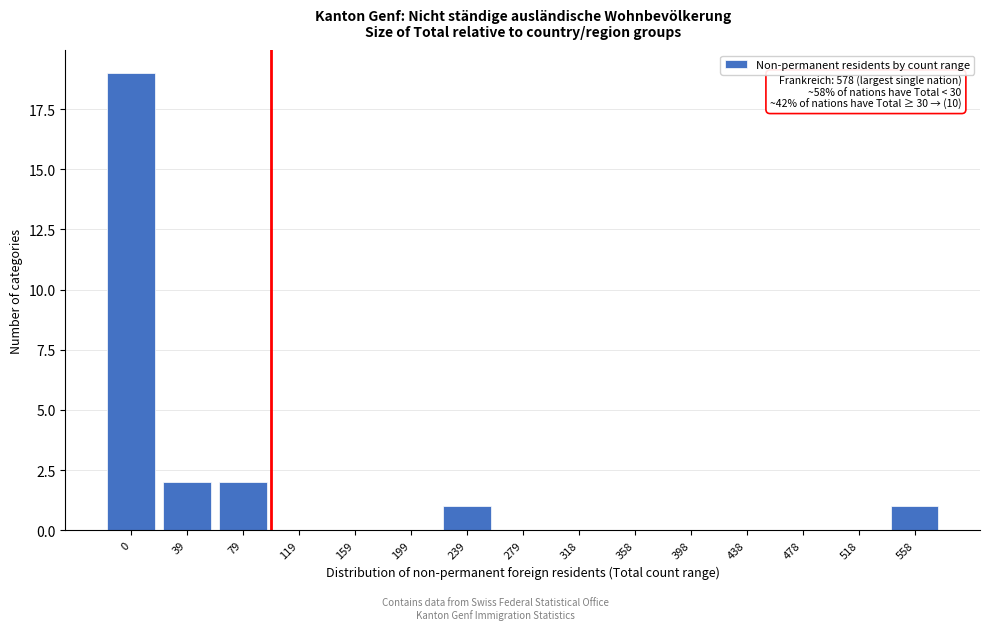

Reading left to right, transcribe all the data shown in this chart.

0=19	39=2	79=2	119=0	159=0	199=0	239=1	279=0	318=0	358=0	398=0	438=0	478=0	518=0	558=1